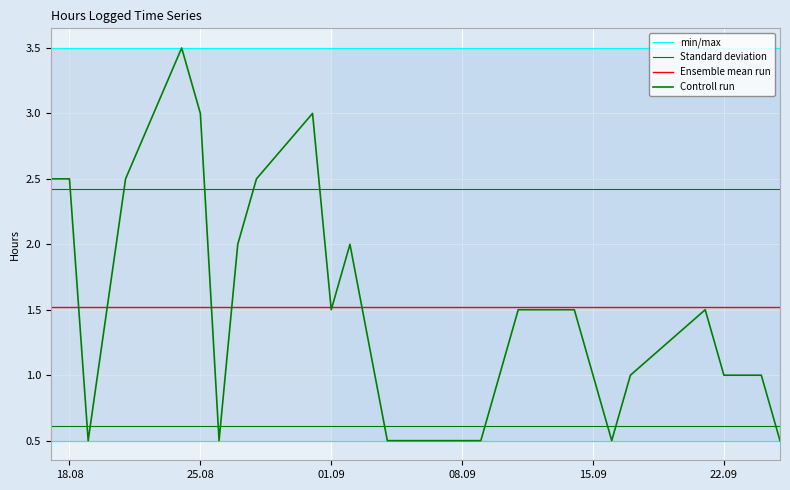

Which series has the largest range (max minus min)?

Controll run